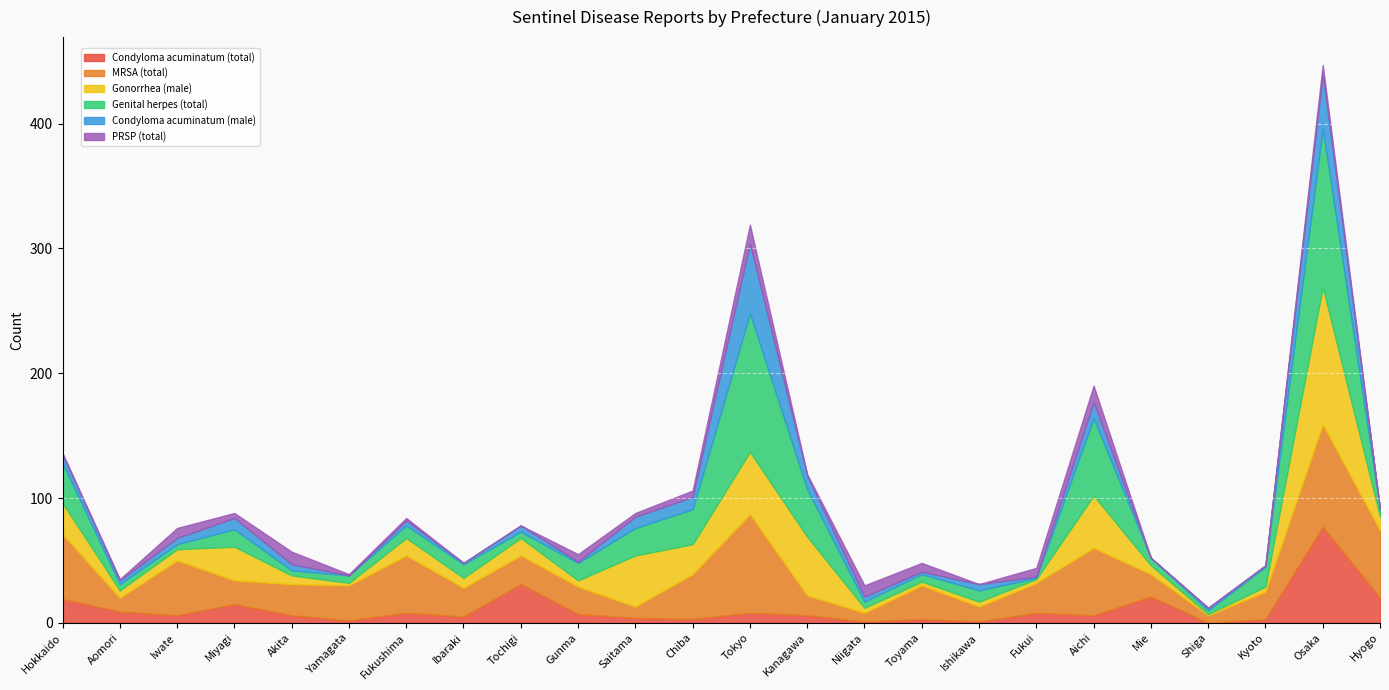

Rank the series by their maximum value, from lowest to highest.

PRSP (total), Condyloma acuminatum (male), Condyloma acuminatum (total), MRSA (total), Gonorrhea (male), Genital herpes (total)